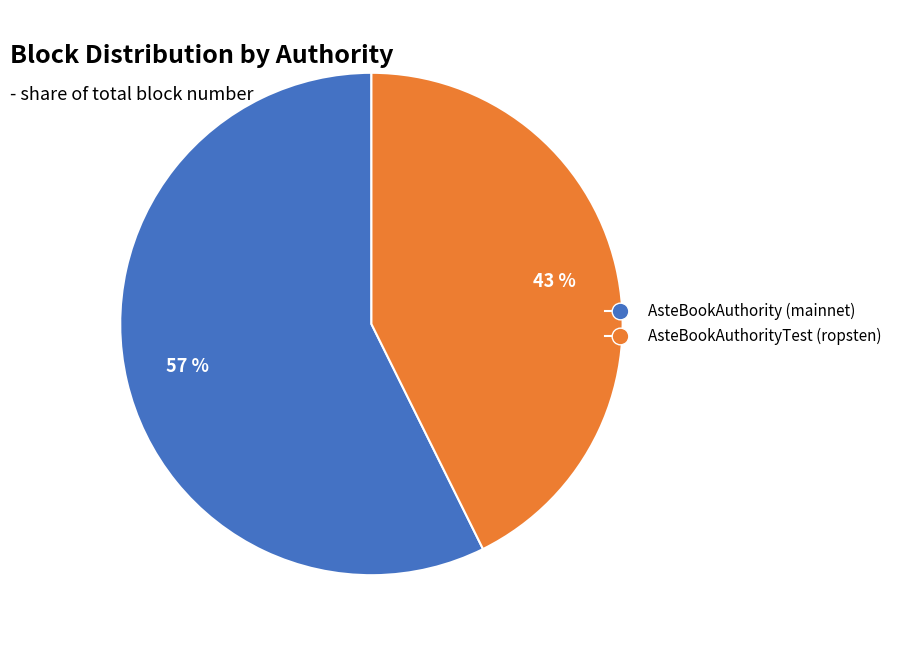

What percentage is the AsteBookAuthorityTest (ropsten) slice, to the nearest percent?

43%